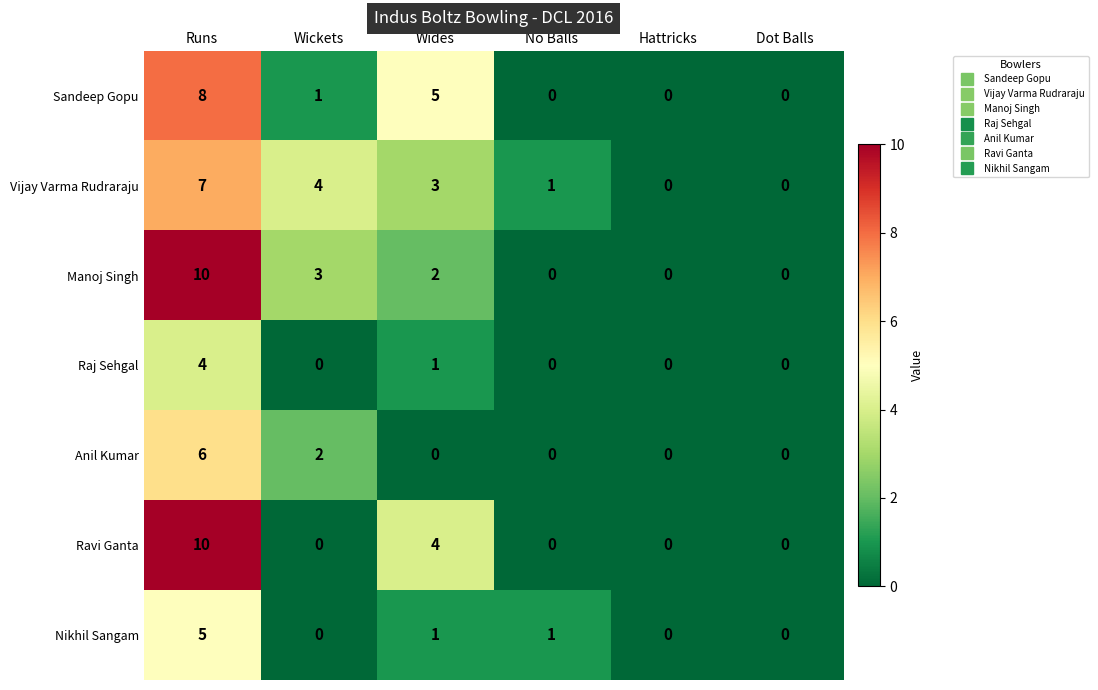

Is it true that Nikhil Sangam equals 0 at Dot Balls?

True